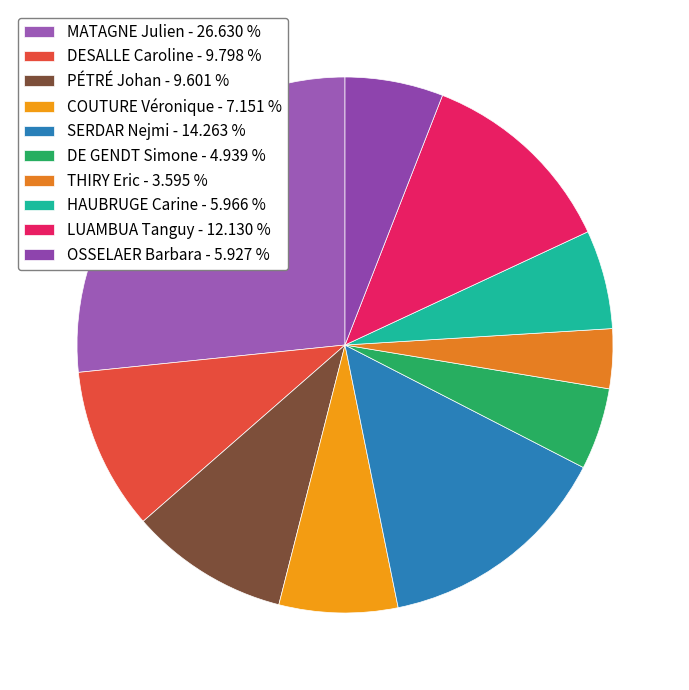

To the nearest percent, what is the difference between the HAUBRUGE Carine and COUTURE Véronique slice percentages?

1%